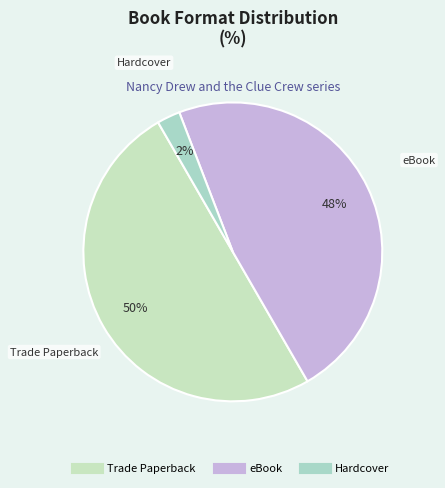

To the nearest percent, what is the combined percentage of eBook and Hardcover?

50%